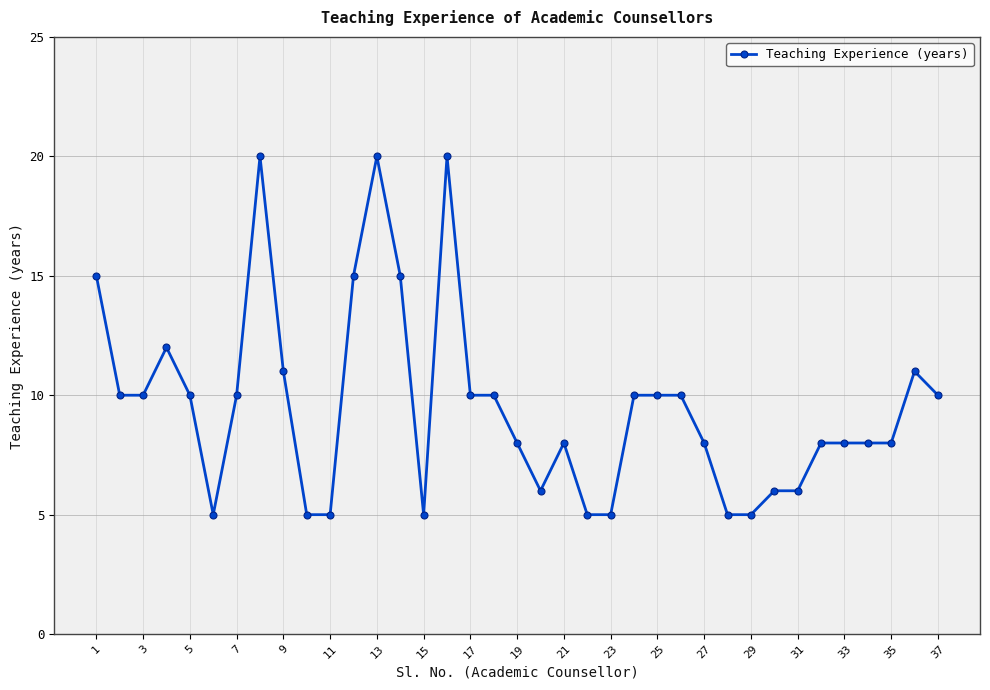

True or false: there are more than 1 points higher than both neighbors.

True